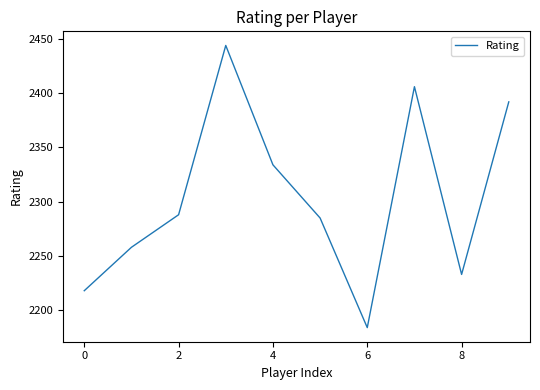

What is the difference between the maximum and minimum values?

260